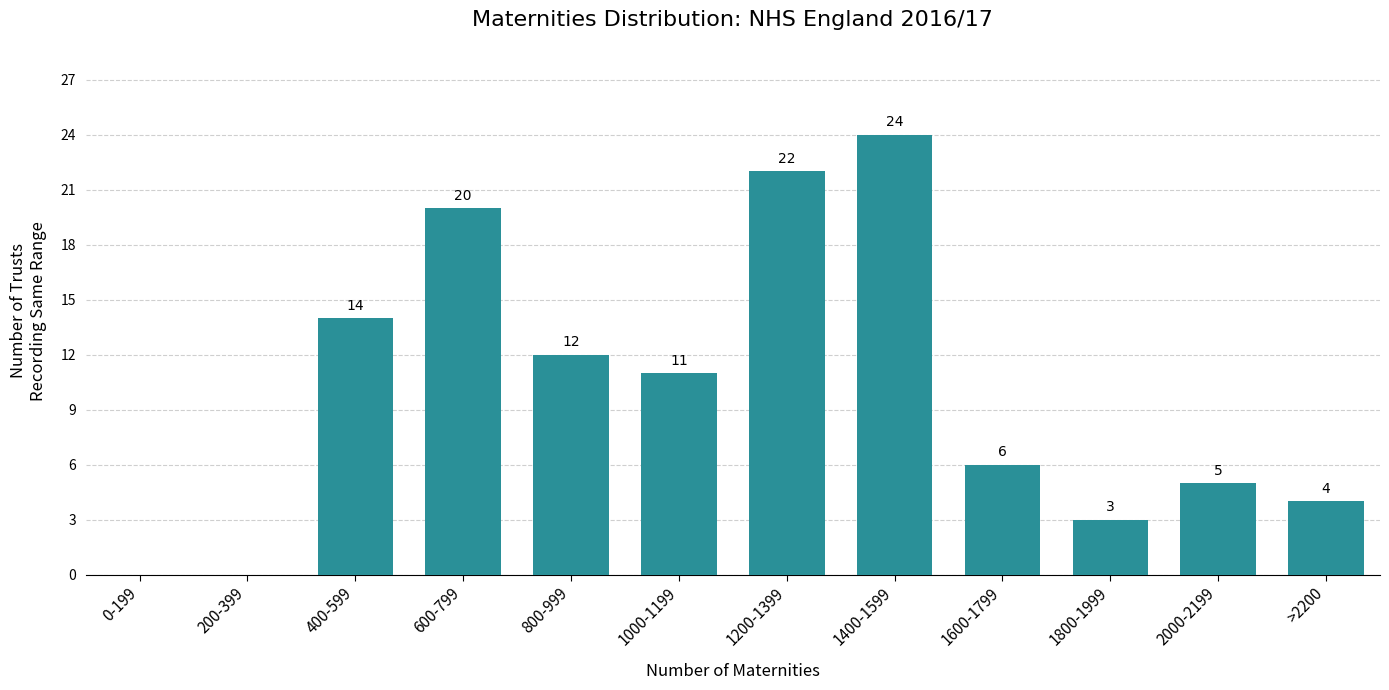

Reading left to right, transcribe all the data shown in this chart.

0-199=0	200-399=0	400-599=14	600-799=20	800-999=12	1000-1199=11	1200-1399=22	1400-1599=24	1600-1799=6	1800-1999=3	2000-2199=5	>2200=4